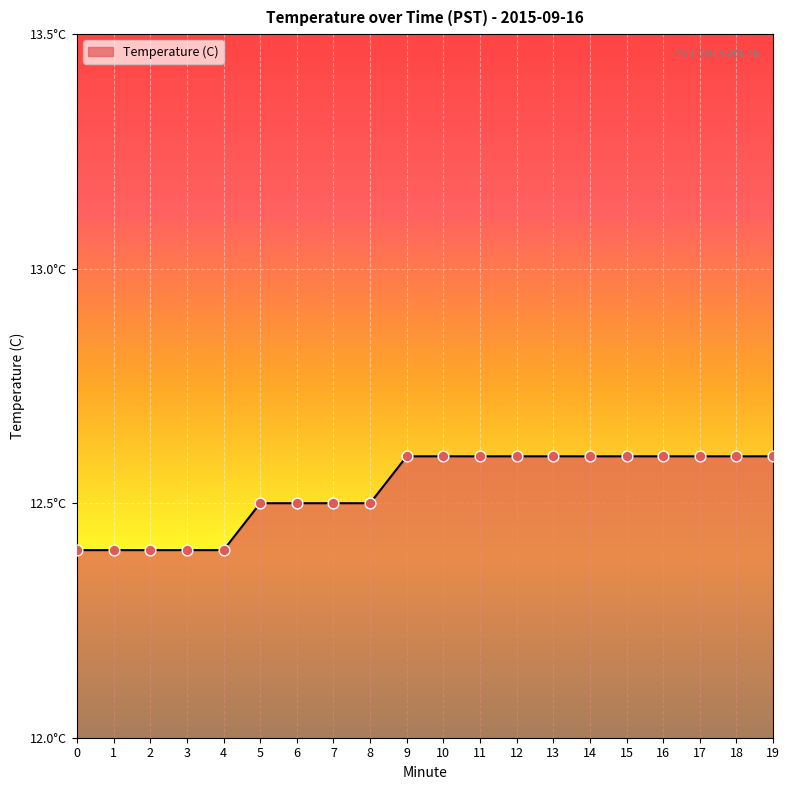

Which has a higher value, 19 or 2?

19